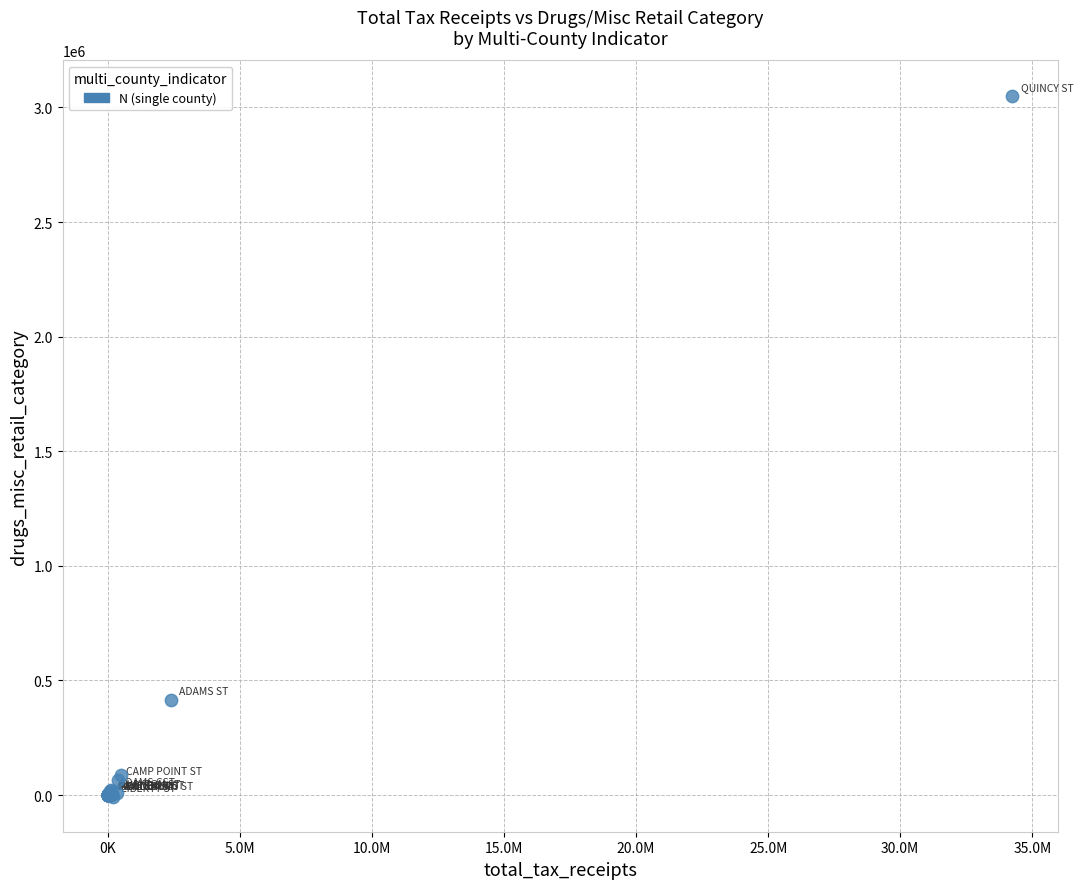

What Y value in the scatter plot is closest to 1522389?

415313.5